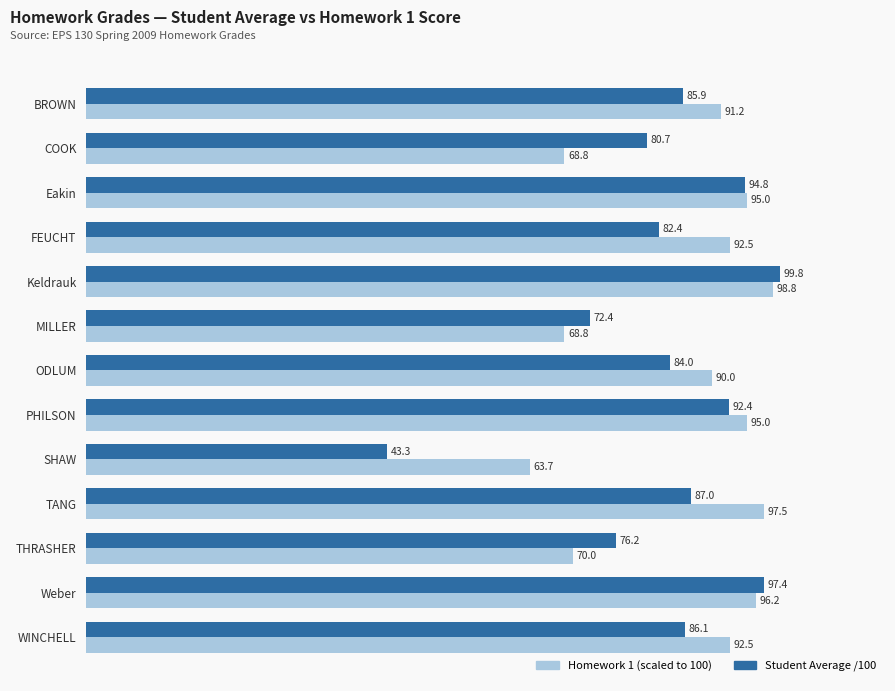

At which label is Student Average /100 closest to 71?

MILLER